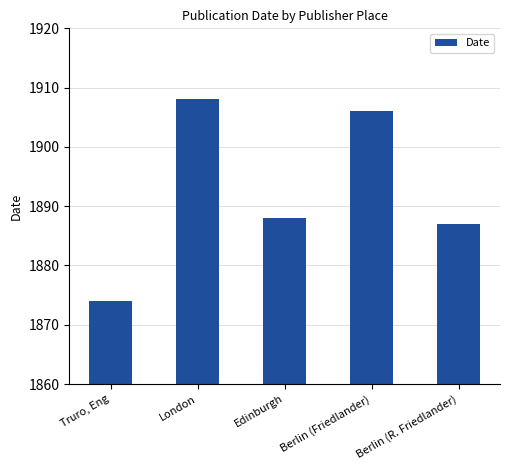

Is it true that the value at Berlin (R. Friedlander) is 1266?

False